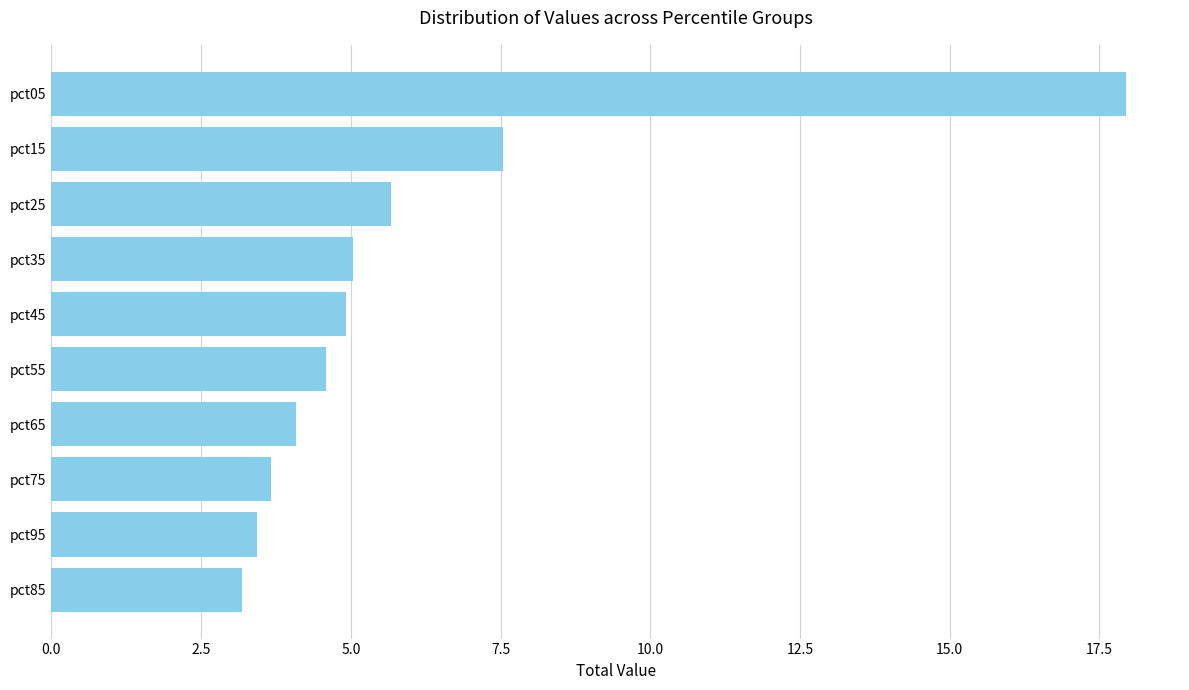

How many data points are less than 4?

3